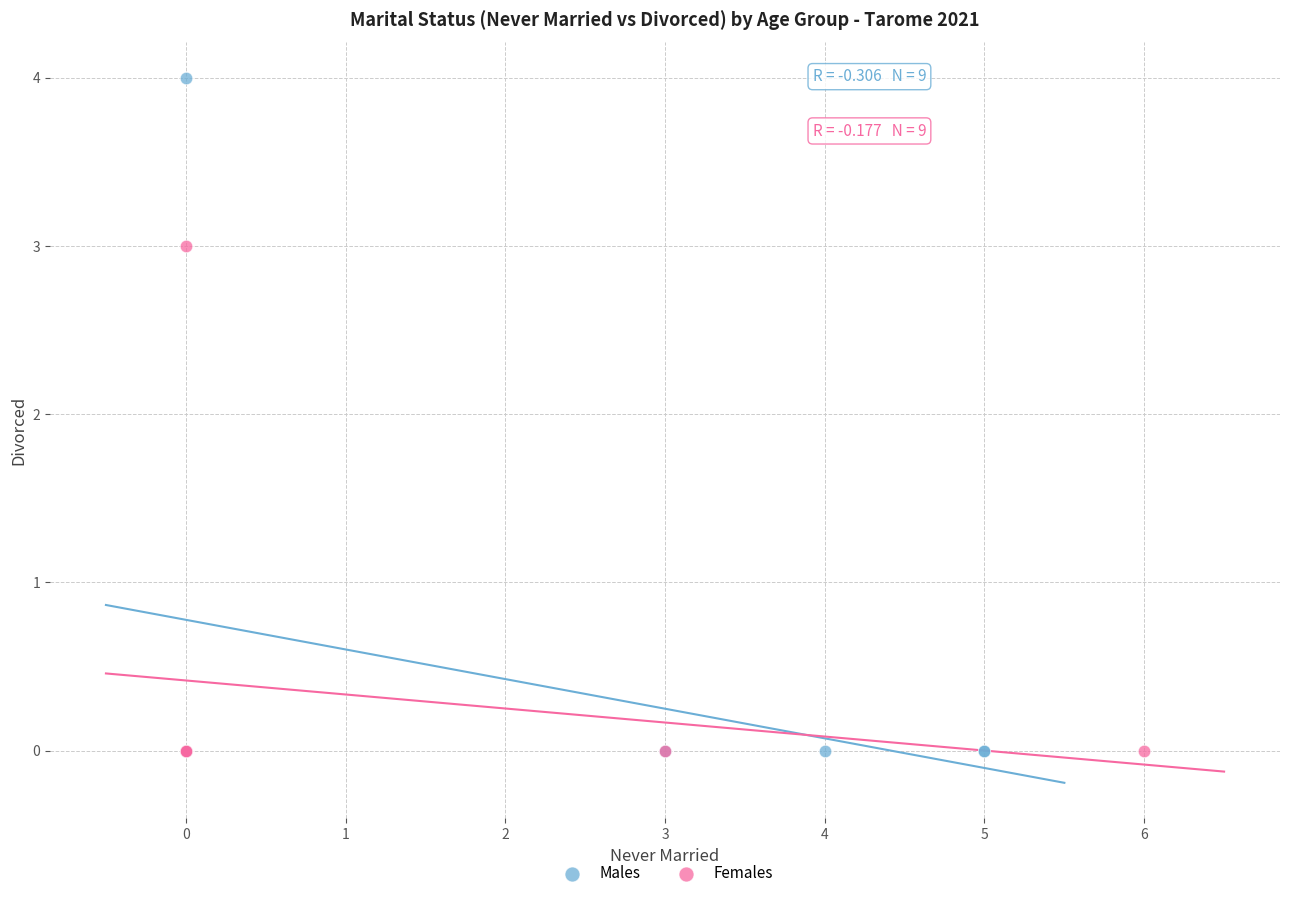

Which series reaches the maximum Y coordinate?

Males